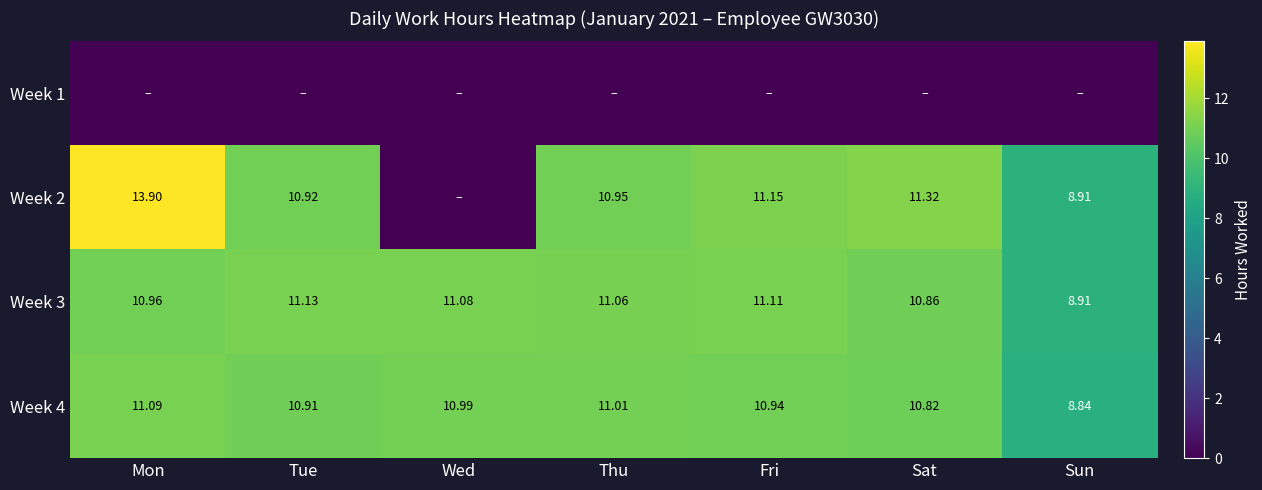

The Week 4 series shows 5.9 at Wed. True or false?

False